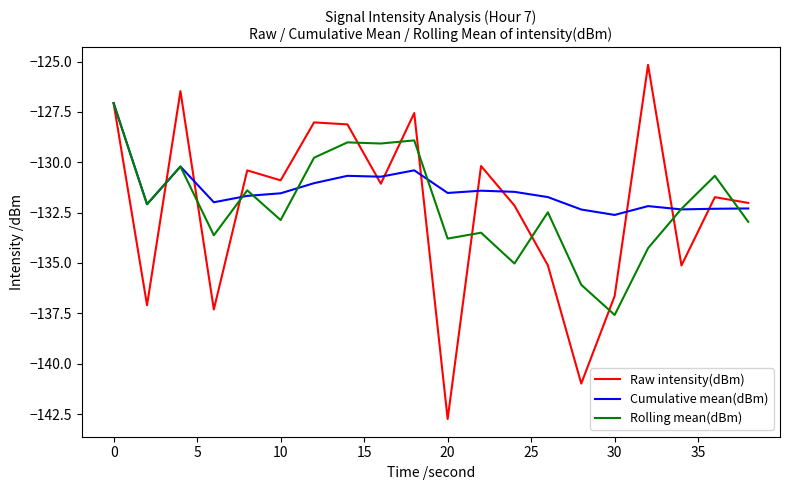

What is the maximum value shown in the chart?

-125.2